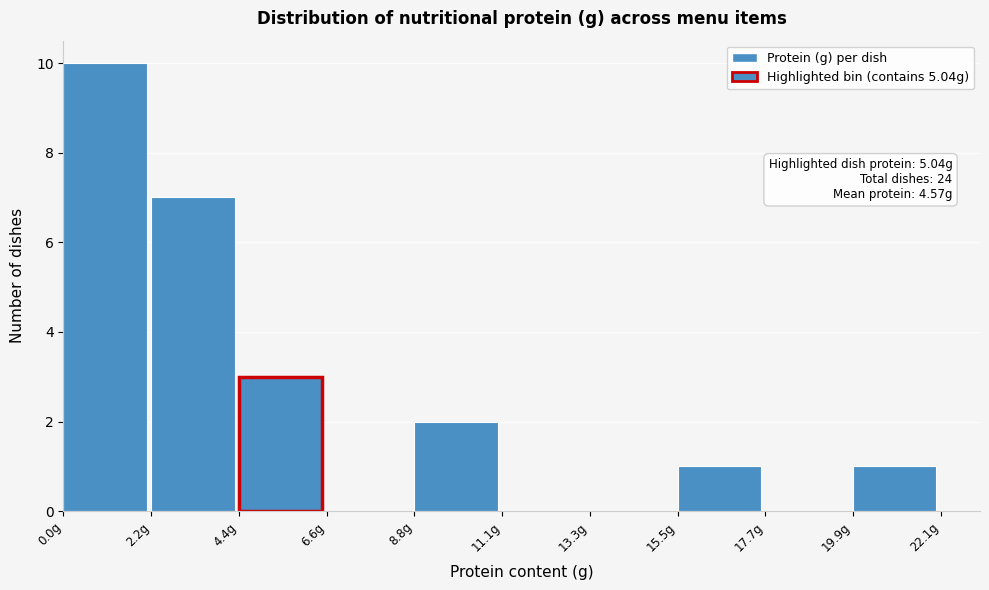

Over which range of the x-axis is the bar tallest?

0.0 to 2.0